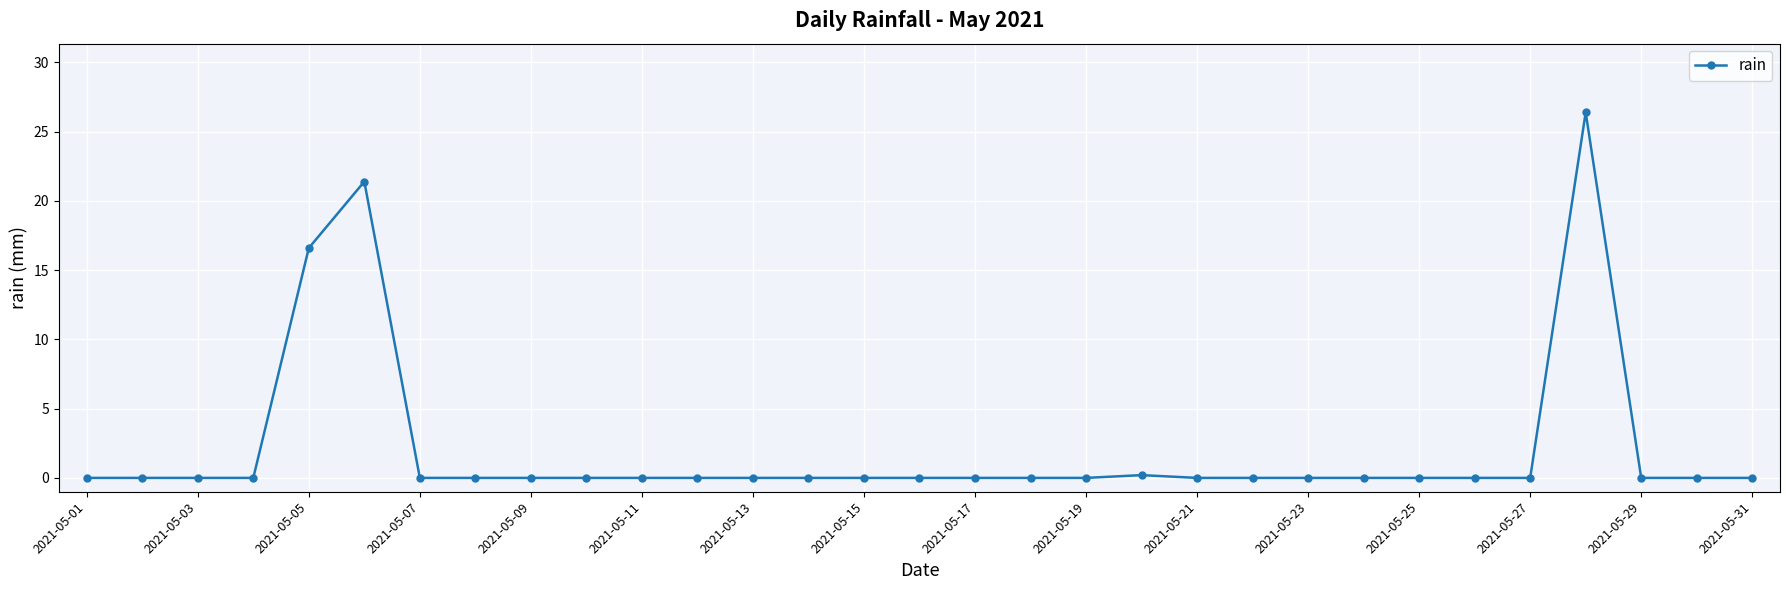

How many categories are shown in the chart?

31